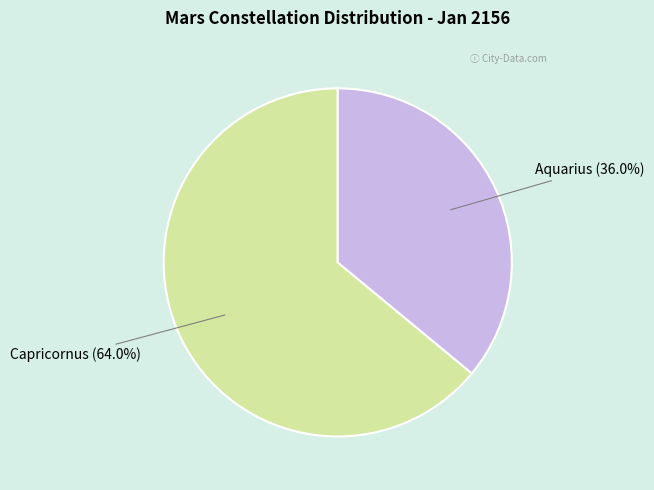

True or false: Aquarius accounts for 49% of the total.

False